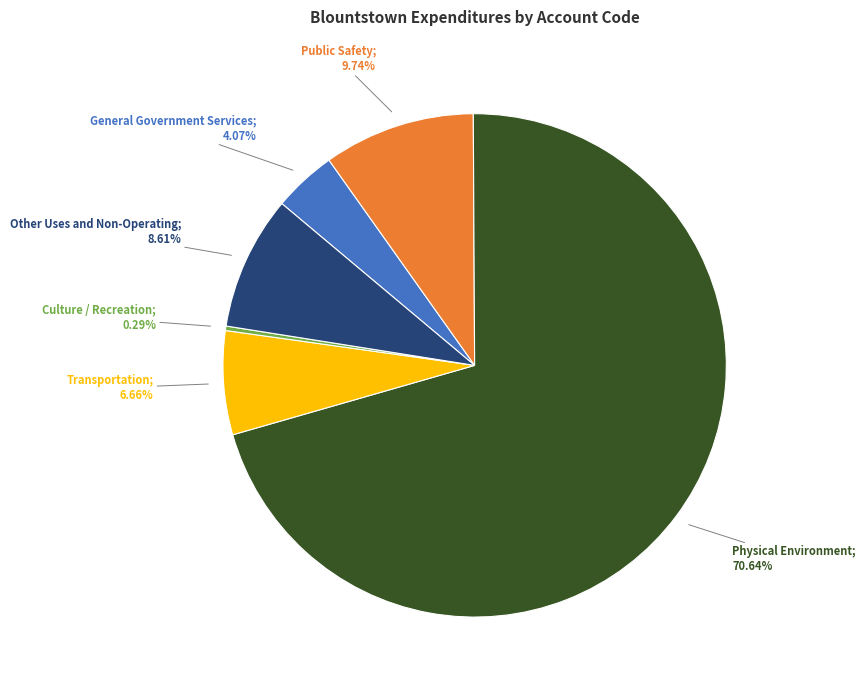

Is there a majority slice in this chart?

Yes